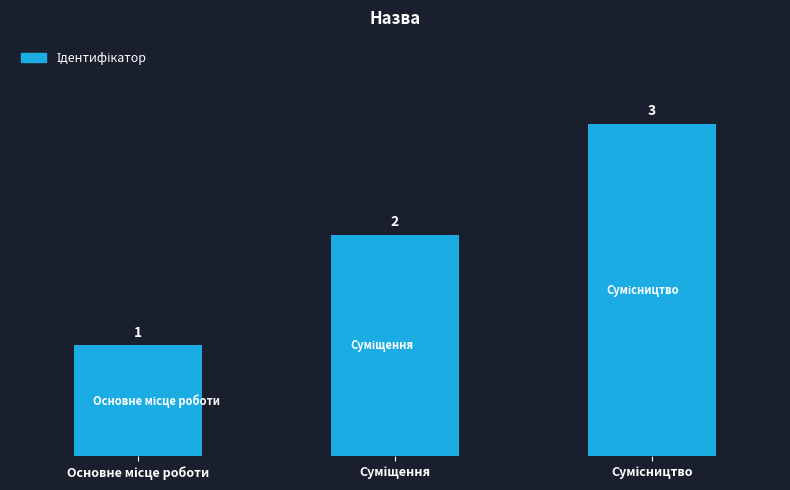

What is the value of the 3rd bar from the left?

3